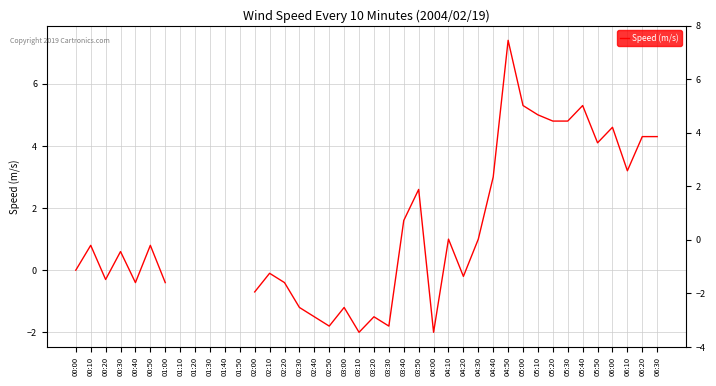

What is the minimum value shown in the chart?

-2.0